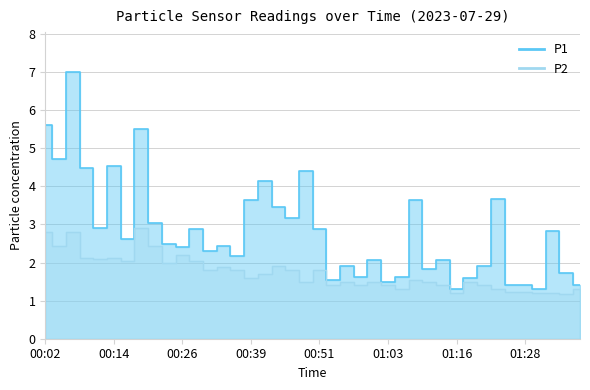

Which has a higher value, 00:41 or 00:04?

00:04